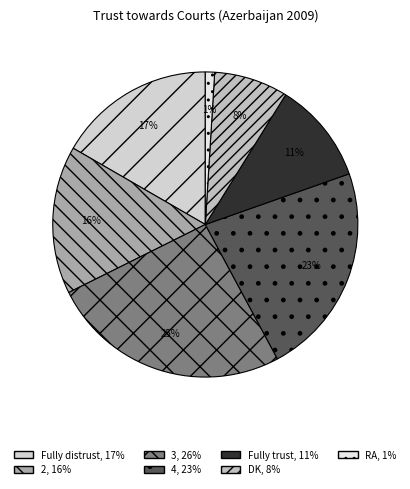

Which has a higher value, 2 or Fully trust?

2